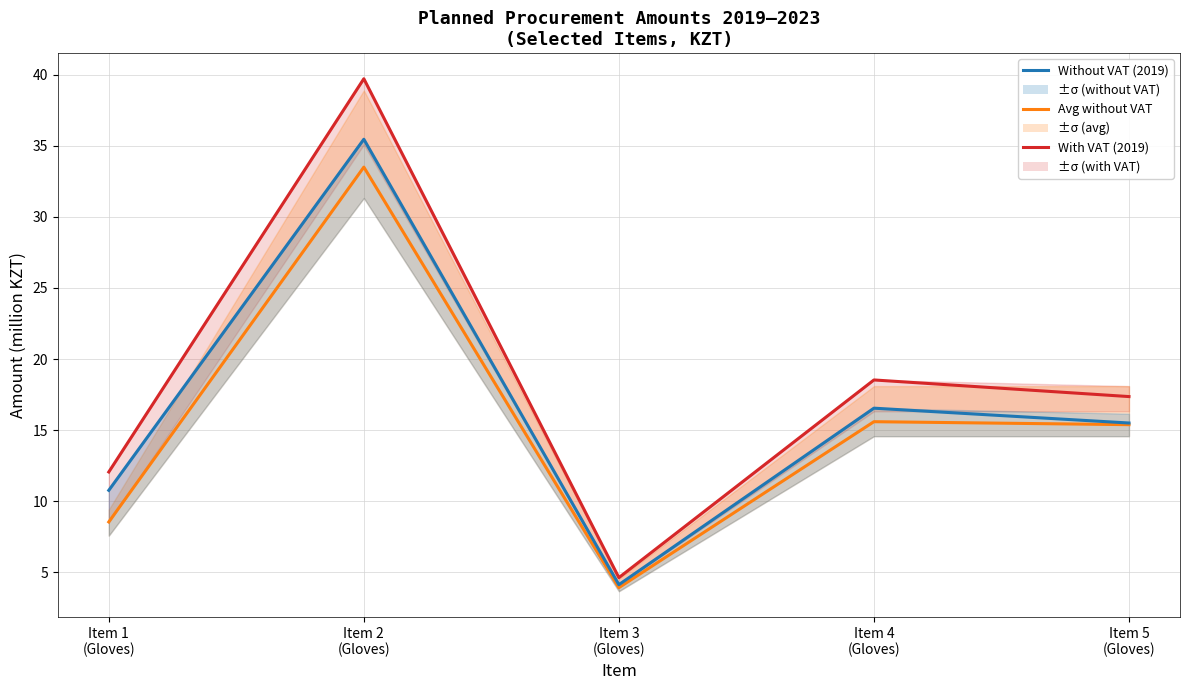

True or false: Without VAT (2019) has a value of 7.9 at Item 2
(Gloves).

False